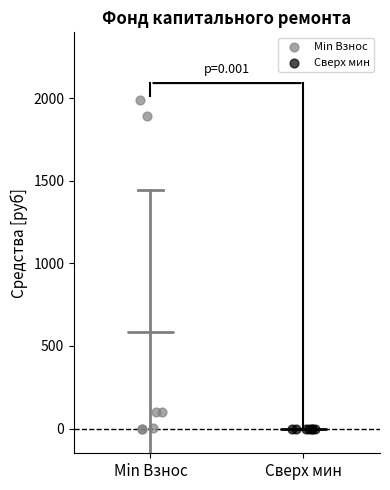

Which series reaches the maximum Y coordinate?

Min Взнос